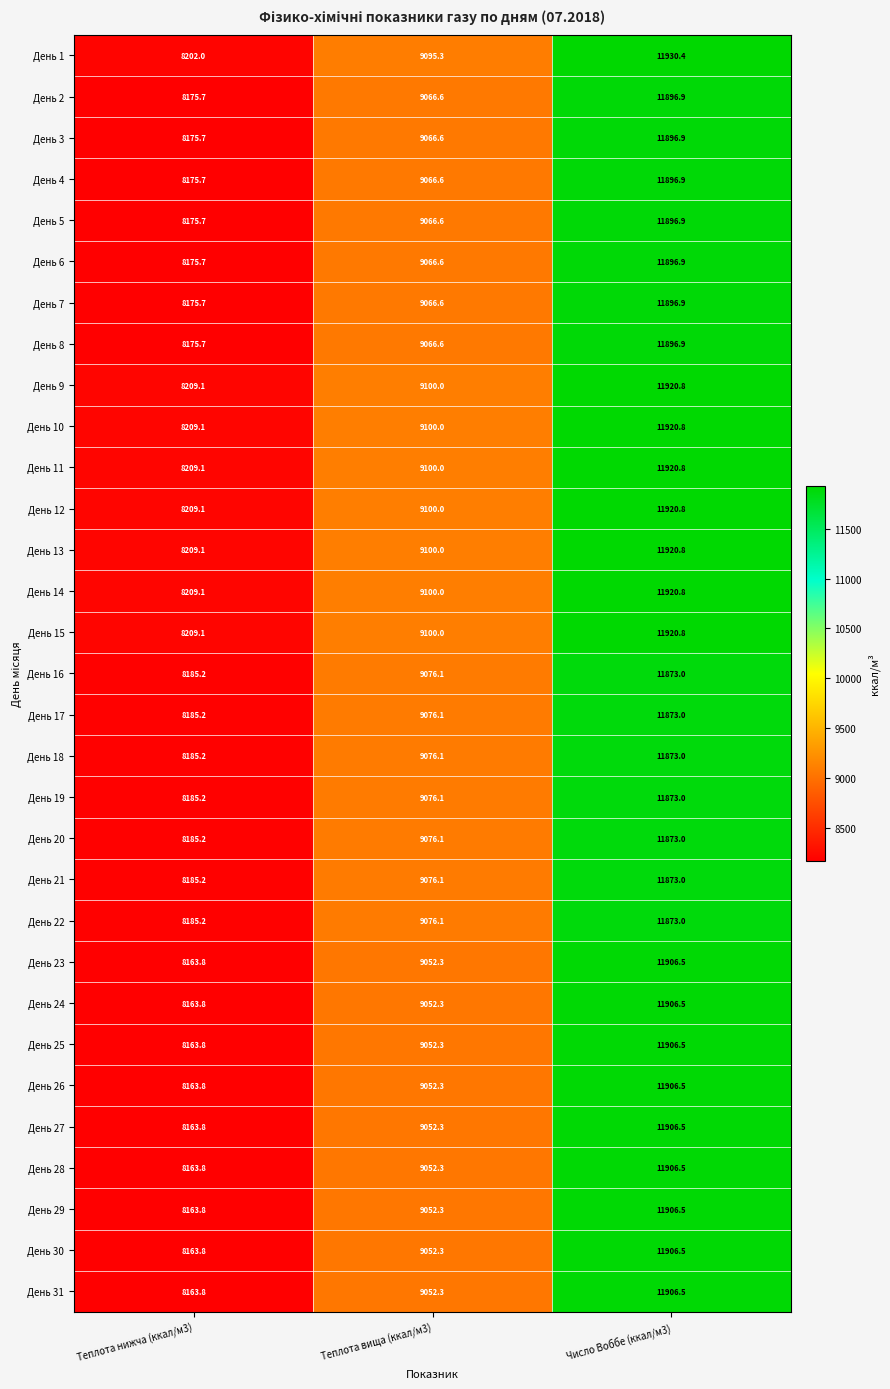

At how many categories does at least one series exceed 11118?

1